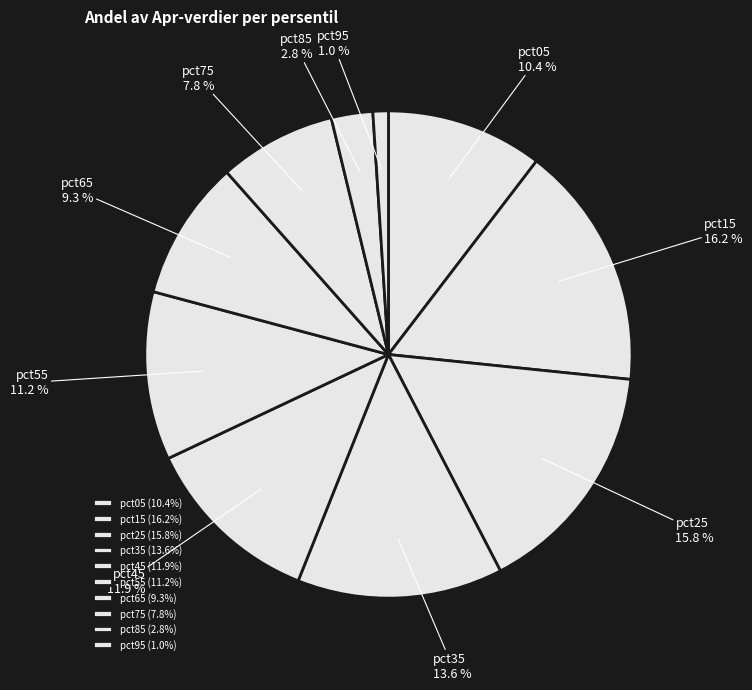

Count the number of slices in the pie.

10